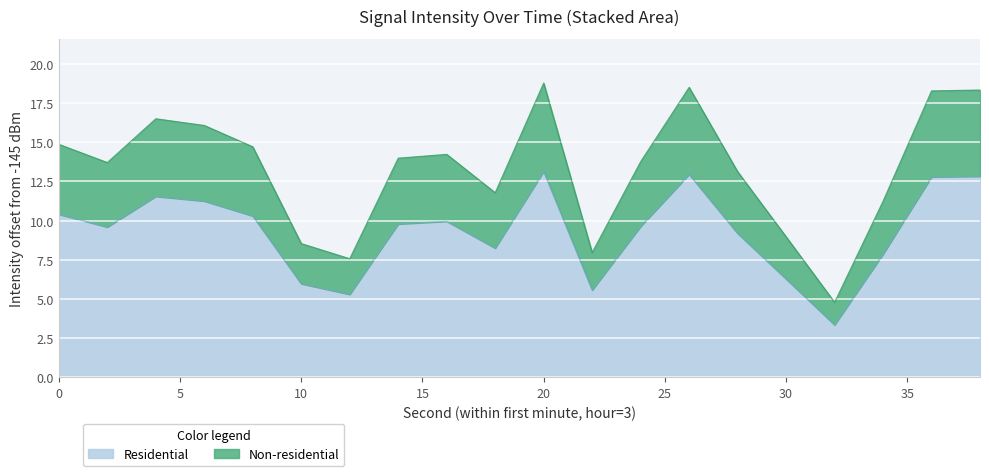

Is it true that the value at 4 is 11.5?

True